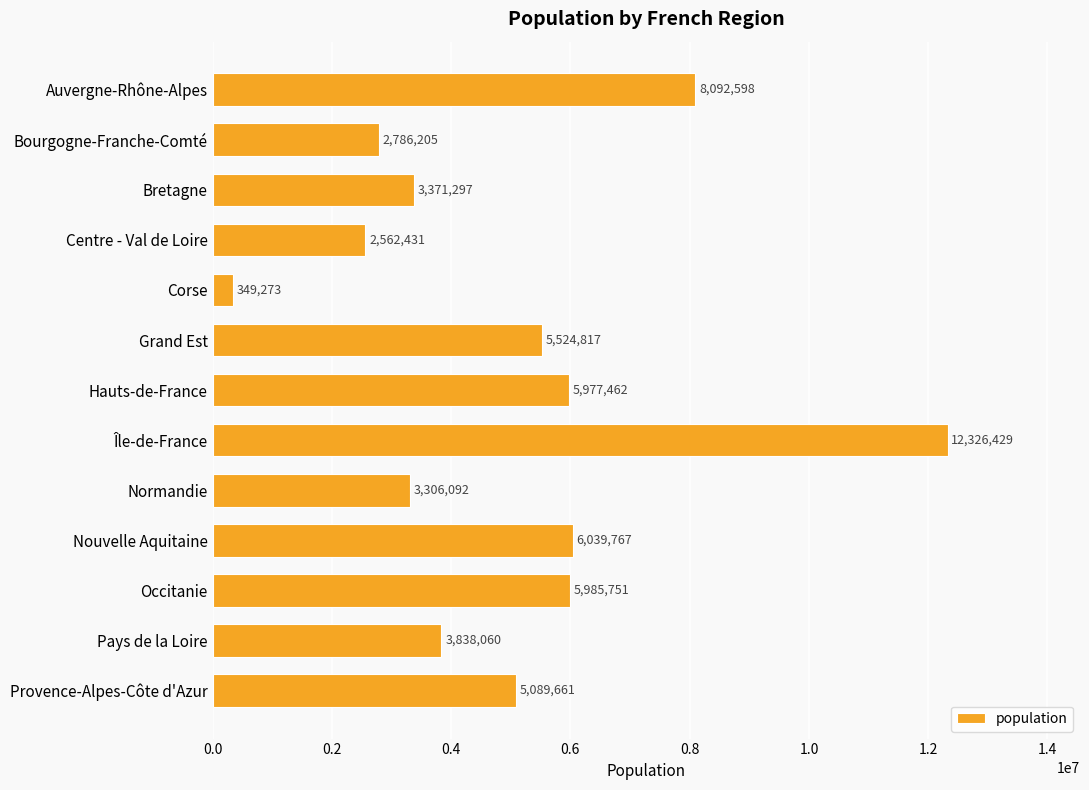

List the labels in order of value, largest first.

Île-de-France, Auvergne-Rhône-Alpes, Nouvelle Aquitaine, Occitanie, Hauts-de-France, Grand Est, Provence-Alpes-Côte d'Azur, Pays de la Loire, Bretagne, Normandie, Bourgogne-Franche-Comté, Centre - Val de Loire, Corse